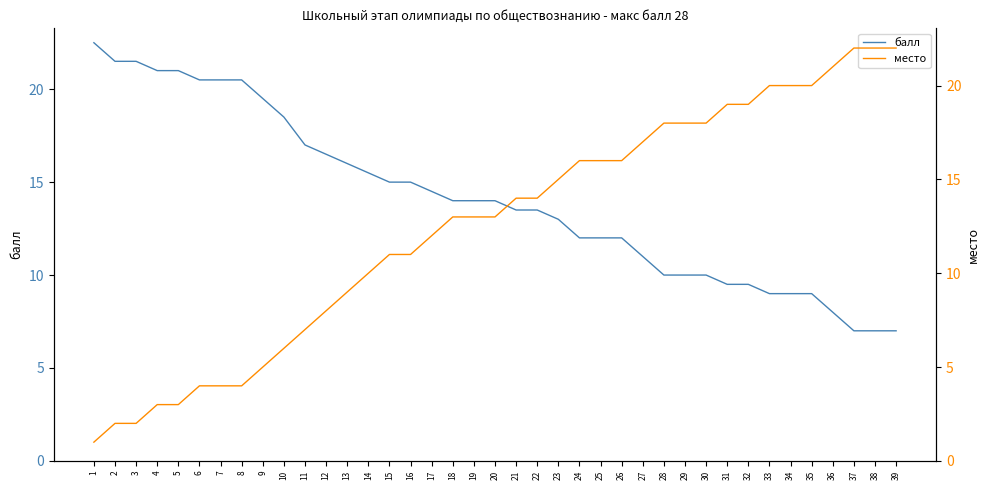

How many intersections are there between место and балл?

1